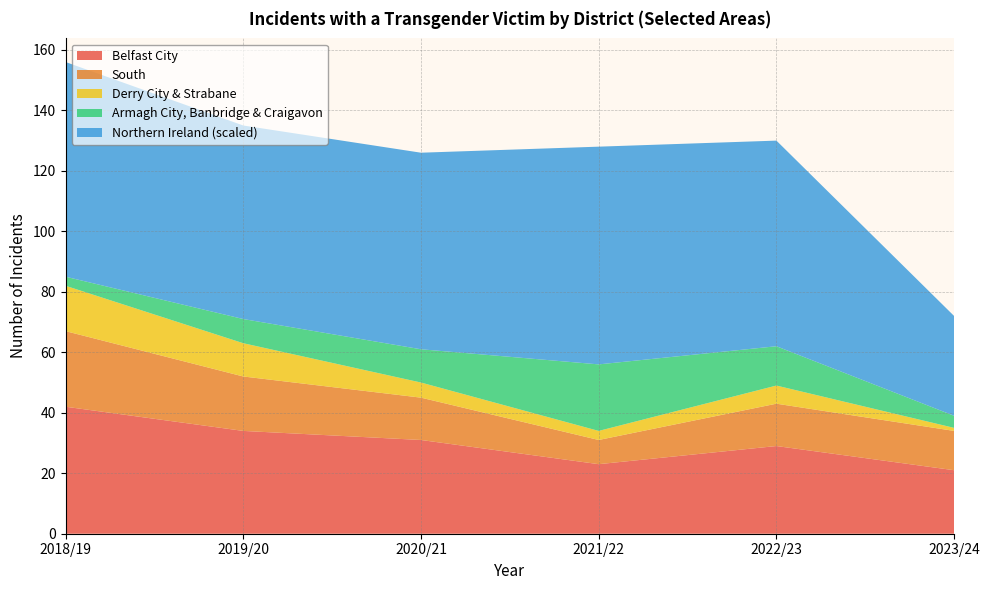

Reading left to right, transcribe all the data shown in this chart.

Belfast City: 2018/19=42	2019/20=34	2020/21=31	2021/22=23	2022/23=29	2023/24=21
South: 2018/19=25	2019/20=18	2020/21=14	2021/22=8	2022/23=14	2023/24=13
Derry City & Strabane: 2018/19=15	2019/20=11	2020/21=5	2021/22=3	2022/23=6	2023/24=1
Armagh City, Banbridge & Craigavon: 2018/19=3	2019/20=8	2020/21=11	2021/22=22	2022/23=13	2023/24=4
Northern Ireland (scaled): 2018/19=71	2019/20=64	2020/21=65	2021/22=72	2022/23=68	2023/24=33